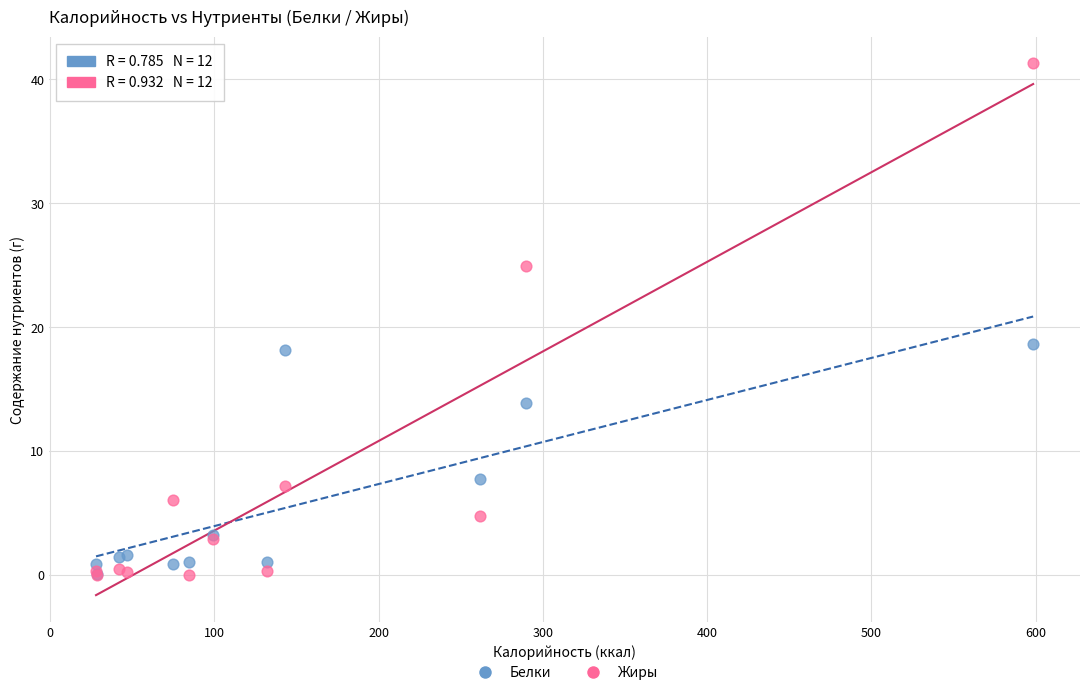

Which series has the widest spread of Y values?

Жиры